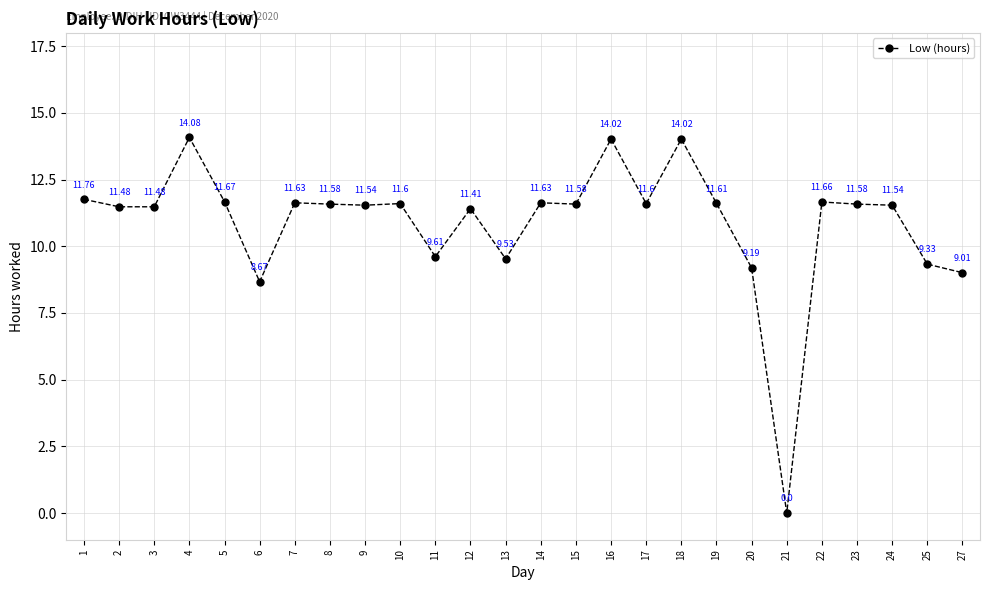

Approximately how many times larger is the value at 6 compared to 22?

0.7